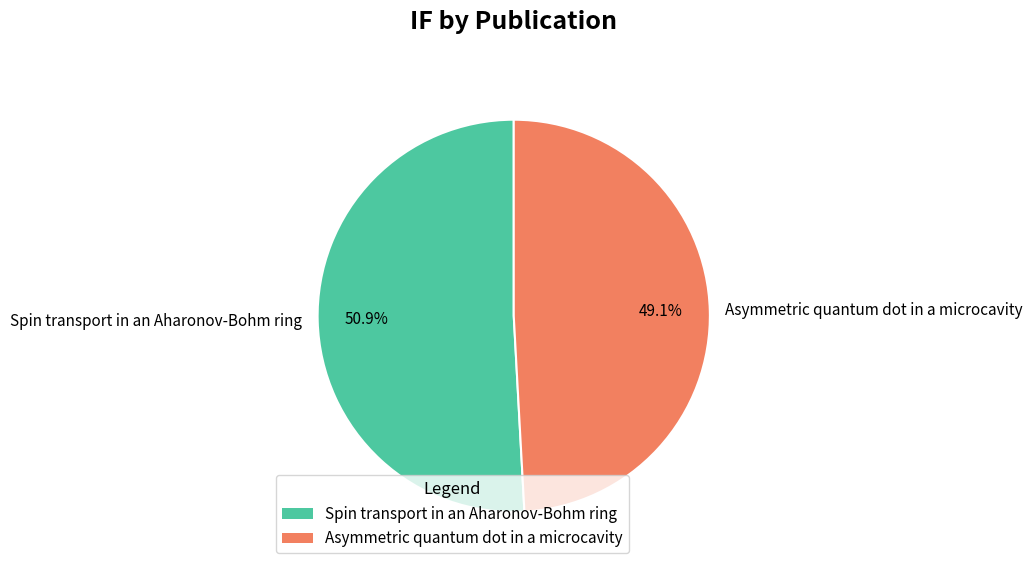

What is the largest slice in the pie chart?

Spin transport in an Aharonov-Bohm ring